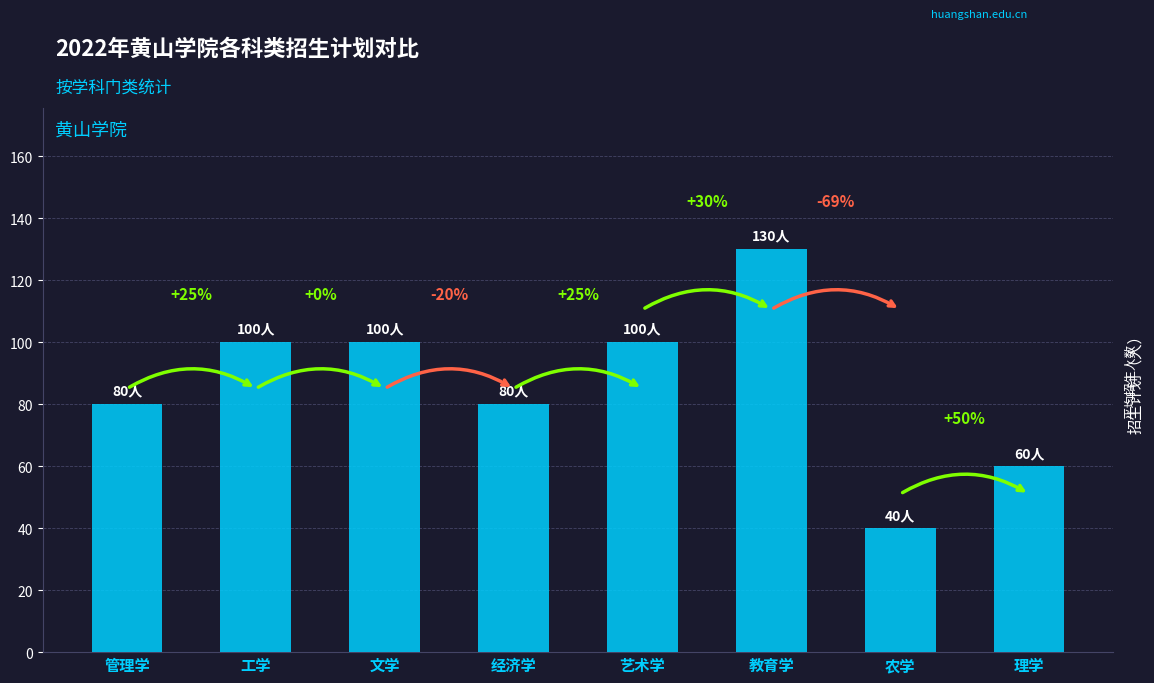

What is the difference between the maximum and minimum values?

90